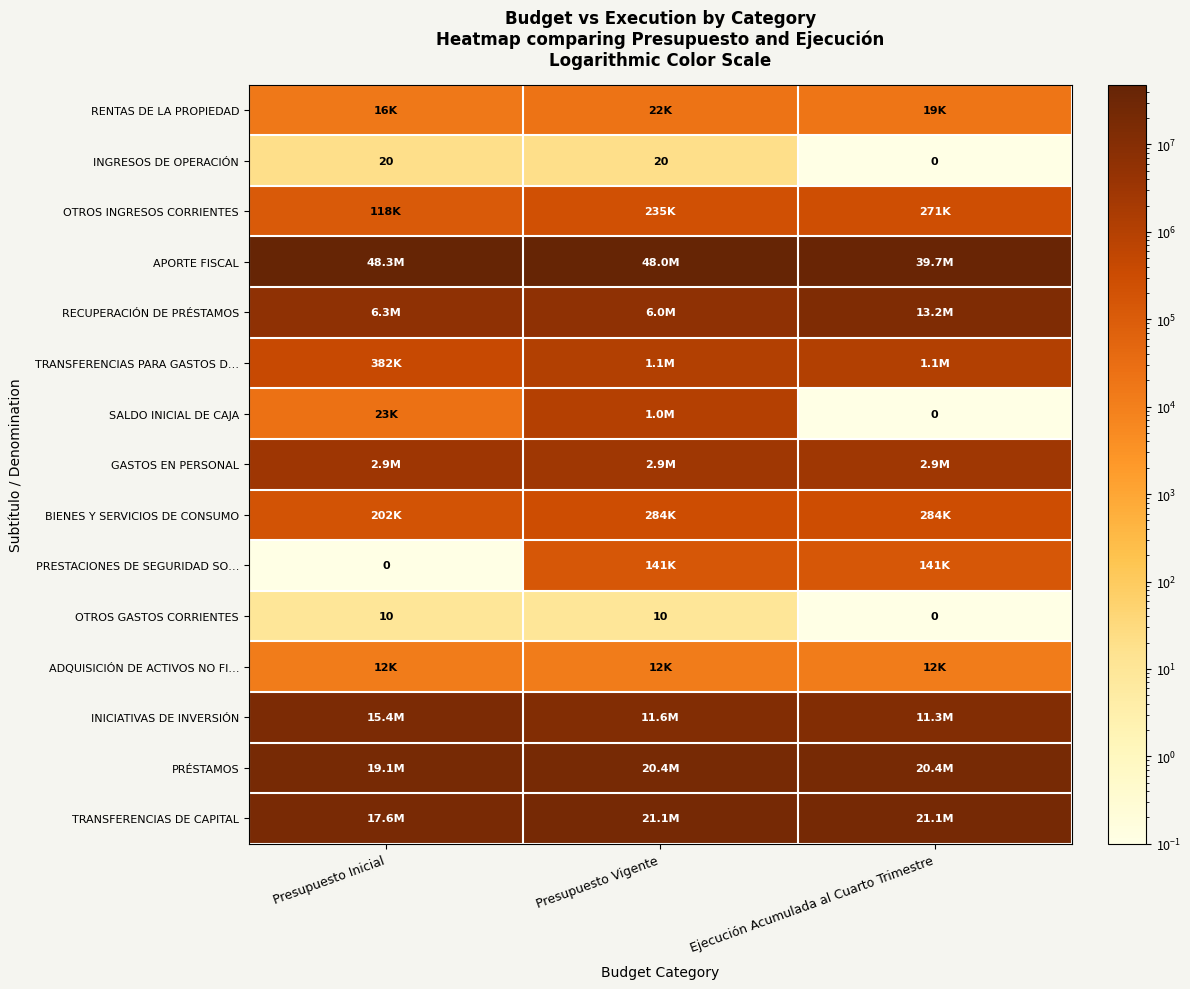

What is the spread (max minus min) of values at Presupuesto Vigente?

47971559.0